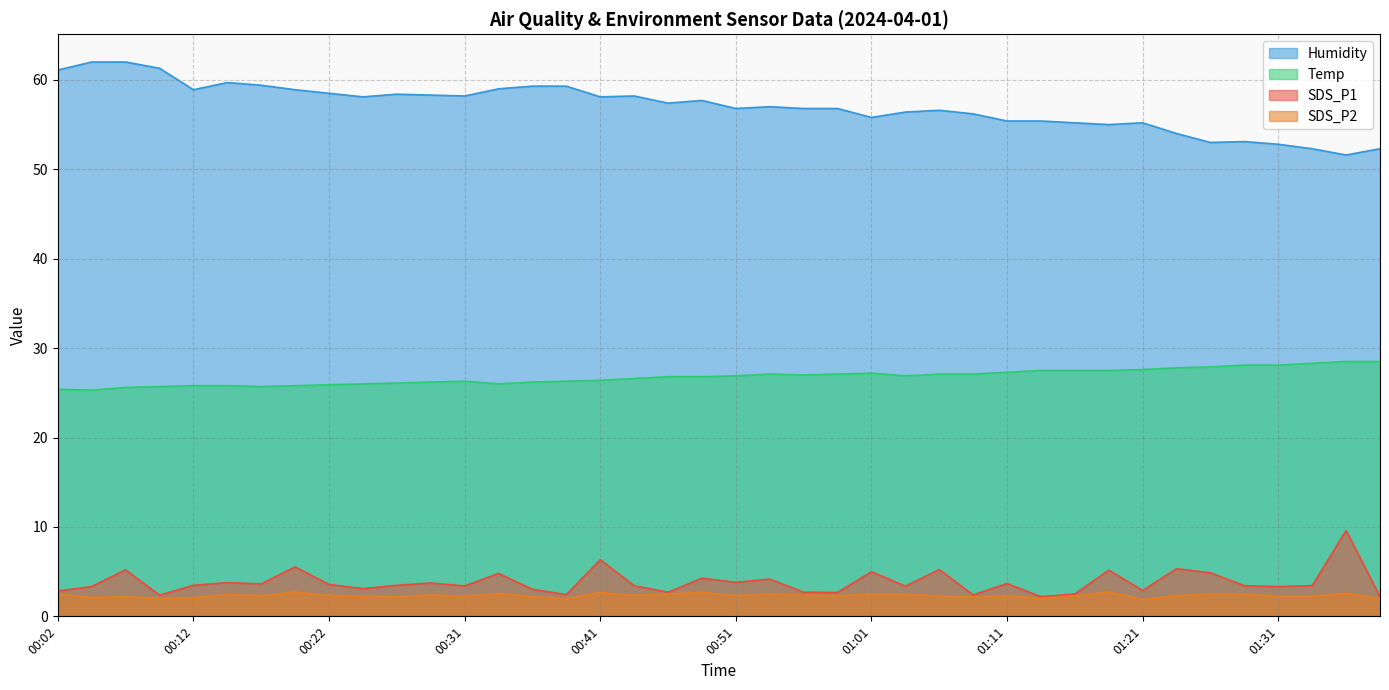

Between 00:17 and 00:19, which is larger?

00:19